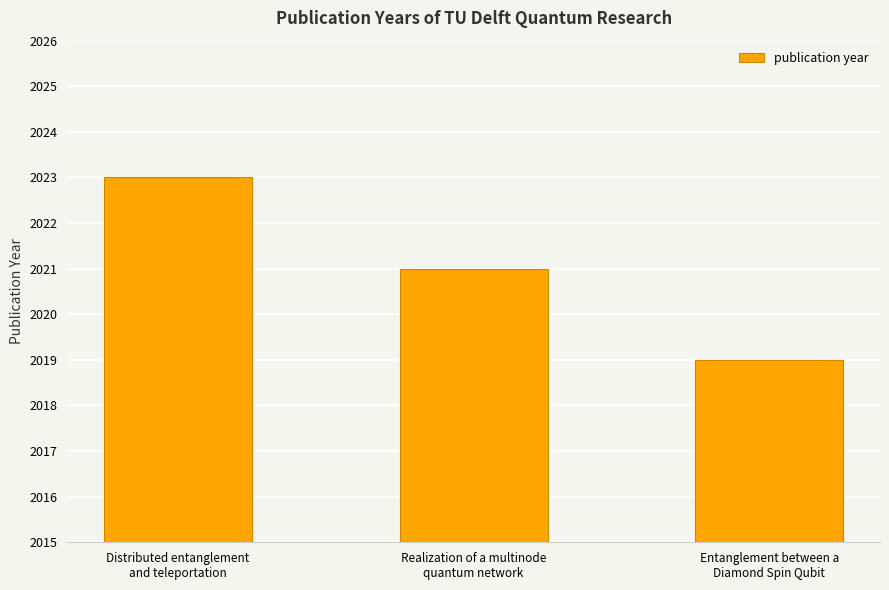

What is the difference between the values at Distributed entanglement
and teleportation and Entanglement between a
Diamond Spin Qubit?

4